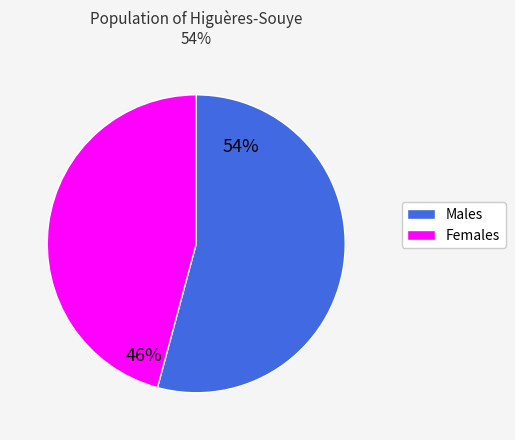

To the nearest percent, what is the difference between the largest and smallest slice percentages?

8%